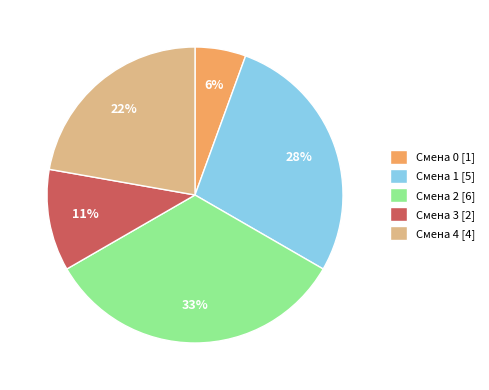

Is Смена 4 [4] the majority of the pie?

No